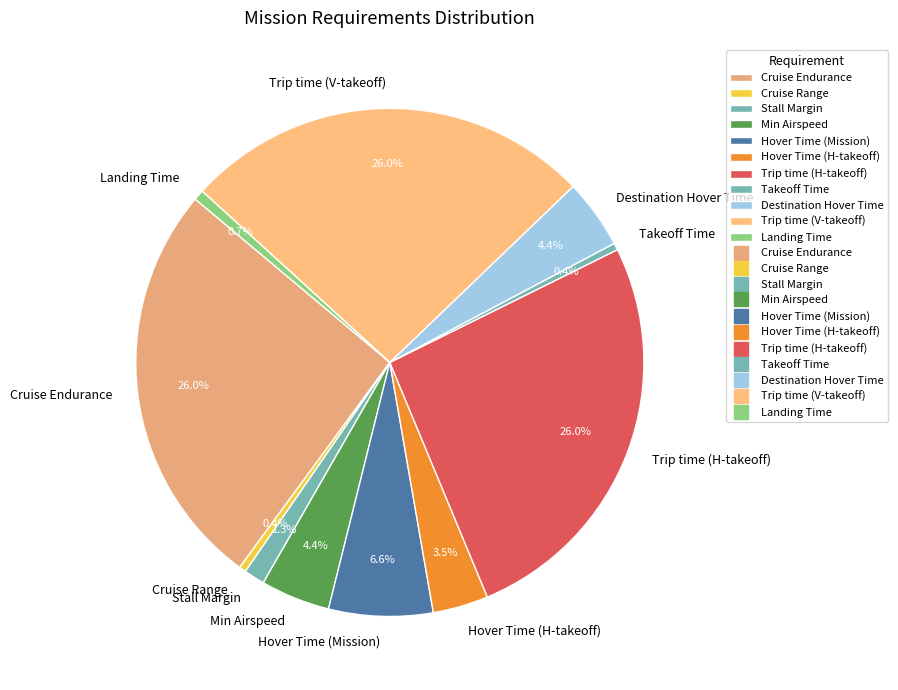

To the nearest percent, what is the combined percentage of Destination Hover Time and Min Airspeed?

9%